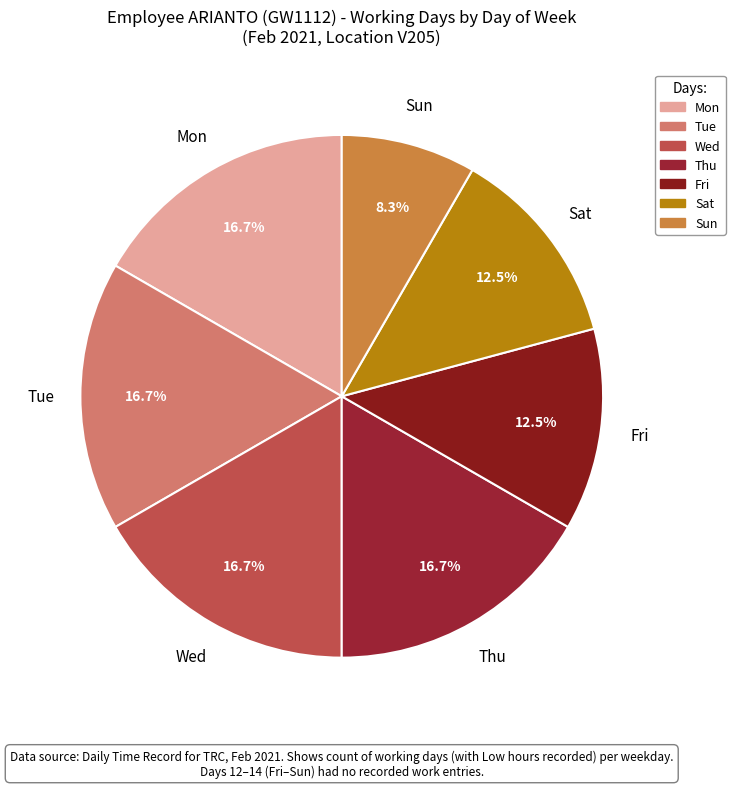

Approximately how many times larger is the value at Tue compared to Wed?

1.0